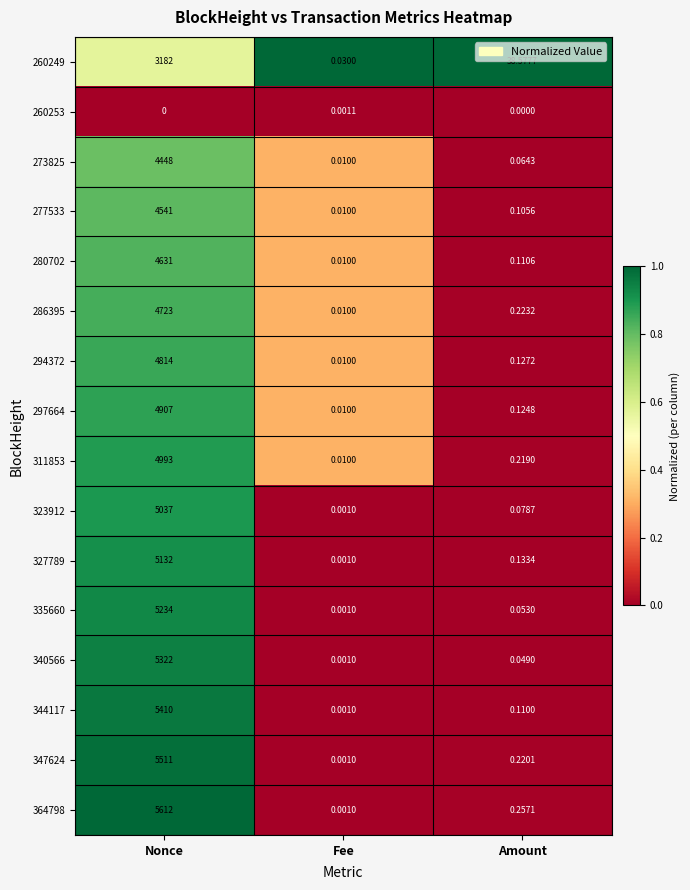

At which category does the chart reach its peak across all series?

Nonce